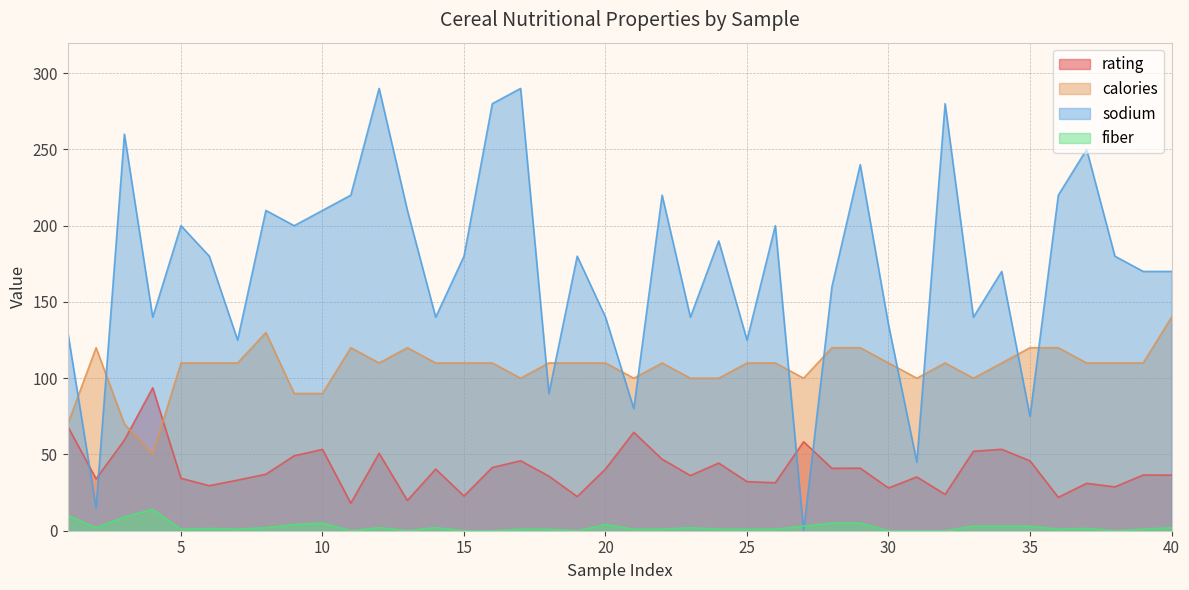

At how many categories does at least one series exceed 38?

40